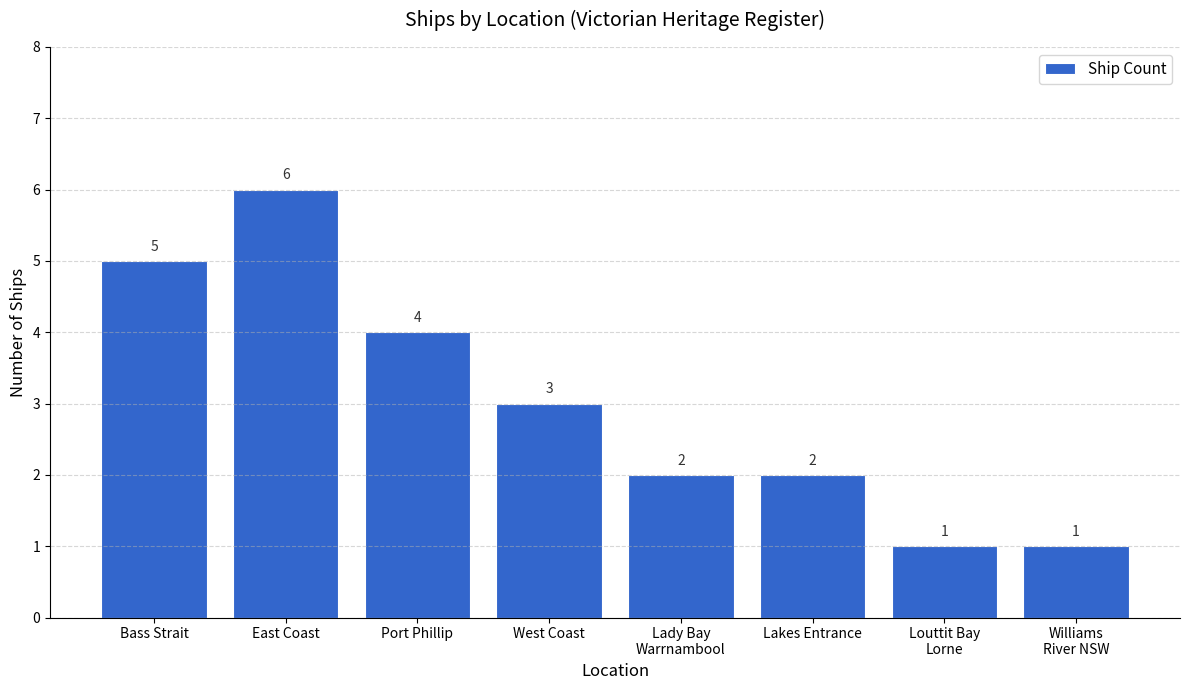

How many categories are shown in the chart?

8